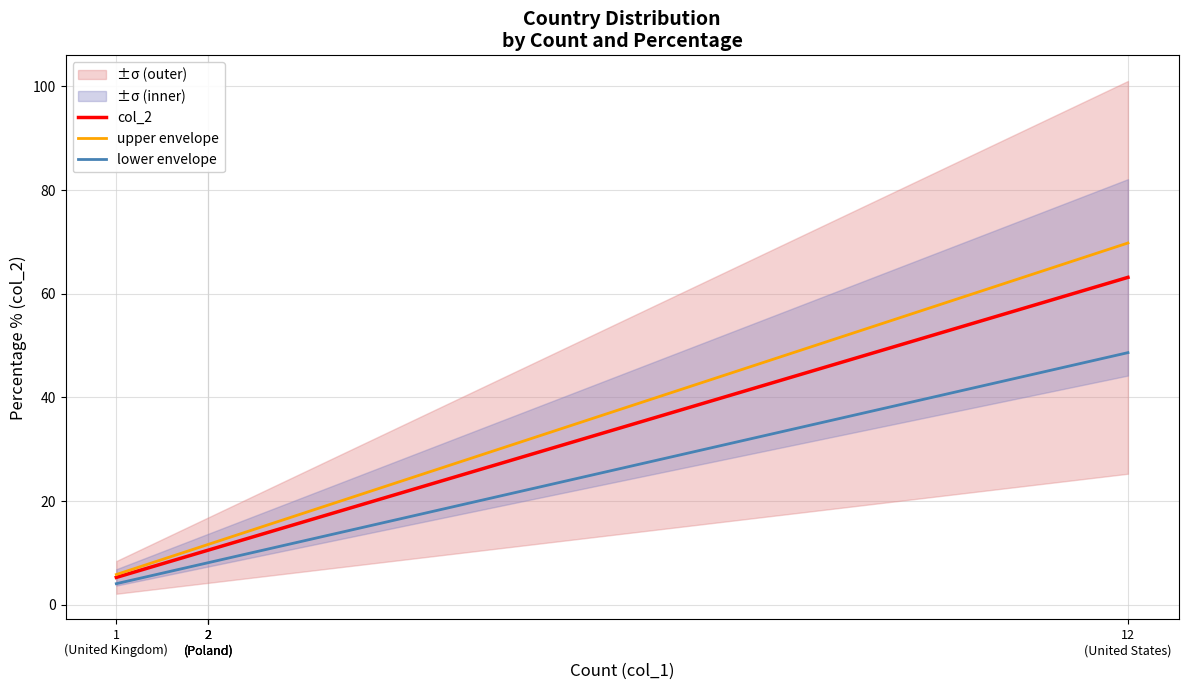

What is the sum of the col_2 values at 1
(United Kingdom) and 2
(Poland)?

15.8